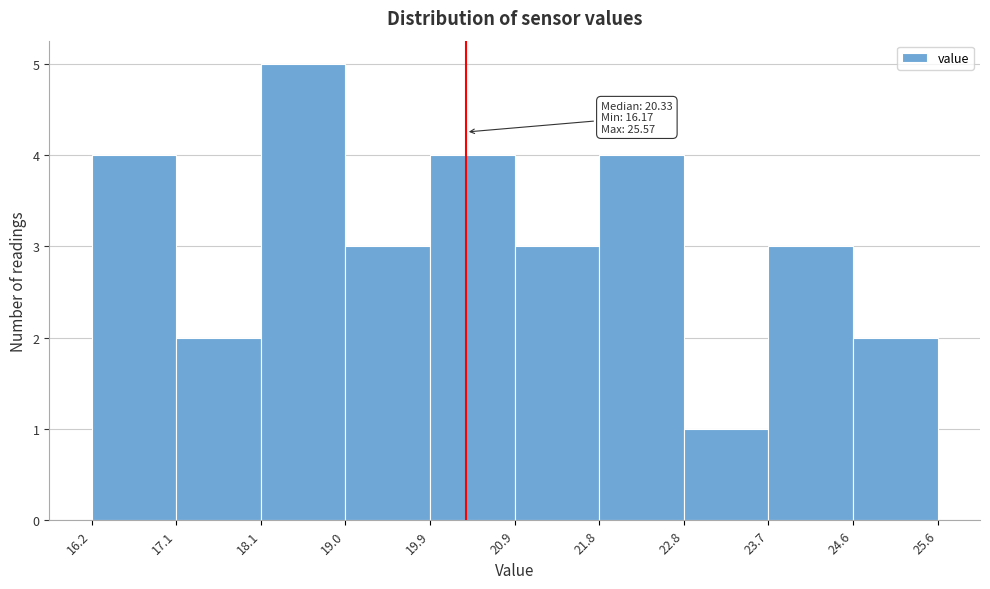

Over which range of the x-axis is the bar tallest?

18.1 to 19.0